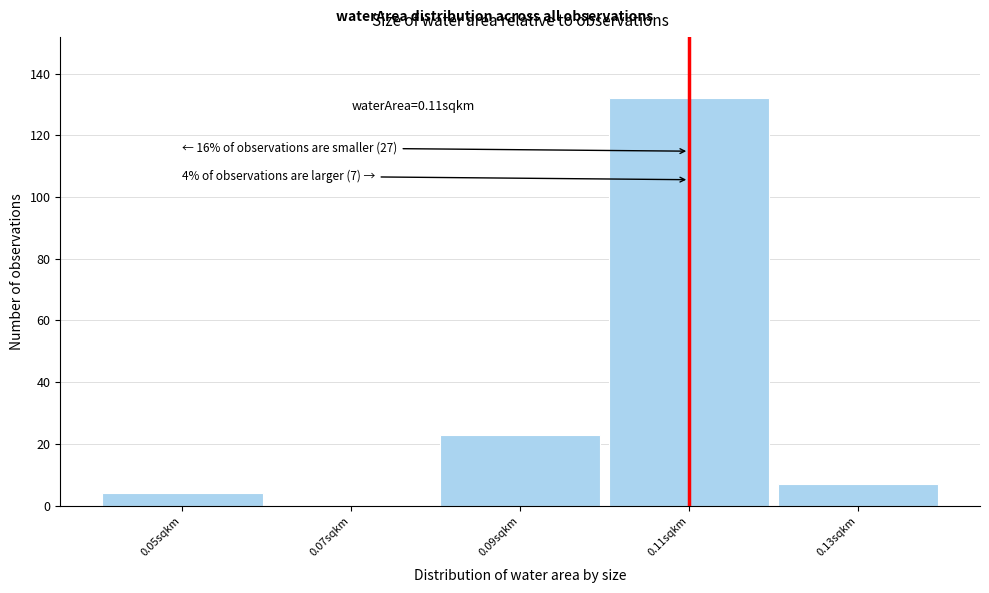

Which range on the x-axis has the tallest bar?

0.10 to 0.12